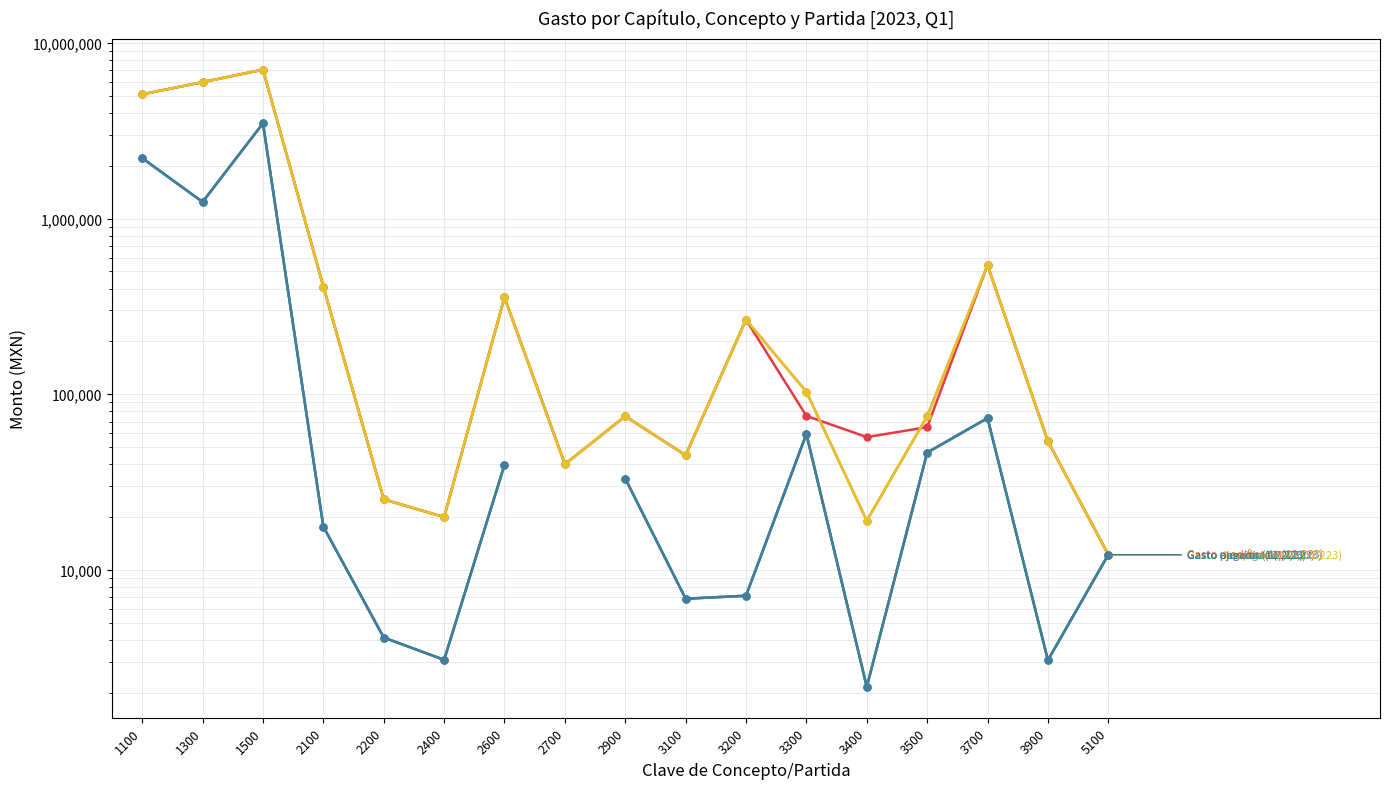

Rank the series at 2200 from highest to lowest value.

Gasto aprobado, Gasto modificado, Gasto comprometido, Gasto devengado, Gasto ejercido, Gasto pagado